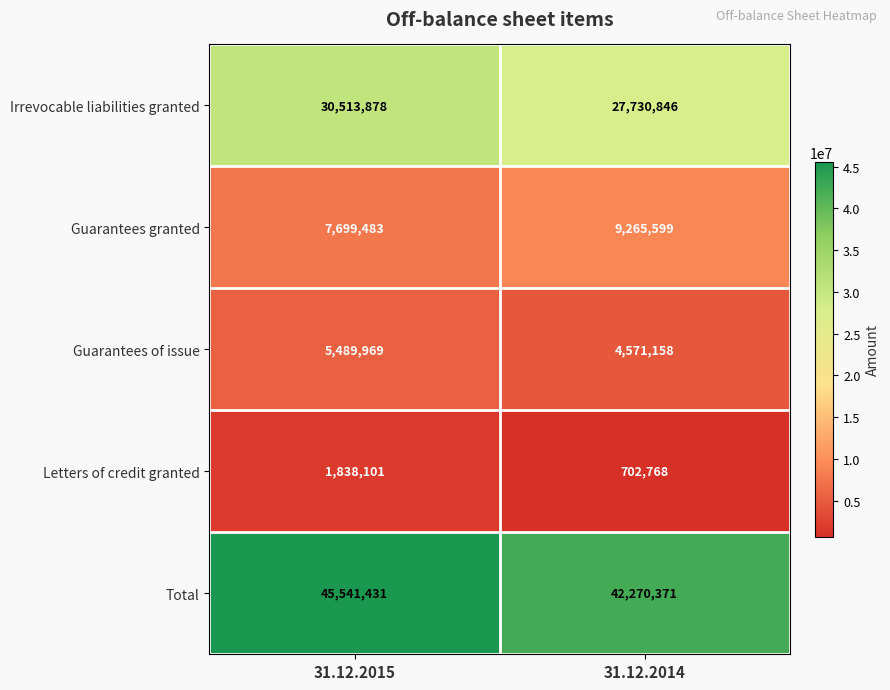

Is the value of Guarantees granted at 31.12.2014 greater than the value of Guarantees of issue at 31.12.2014?

Yes